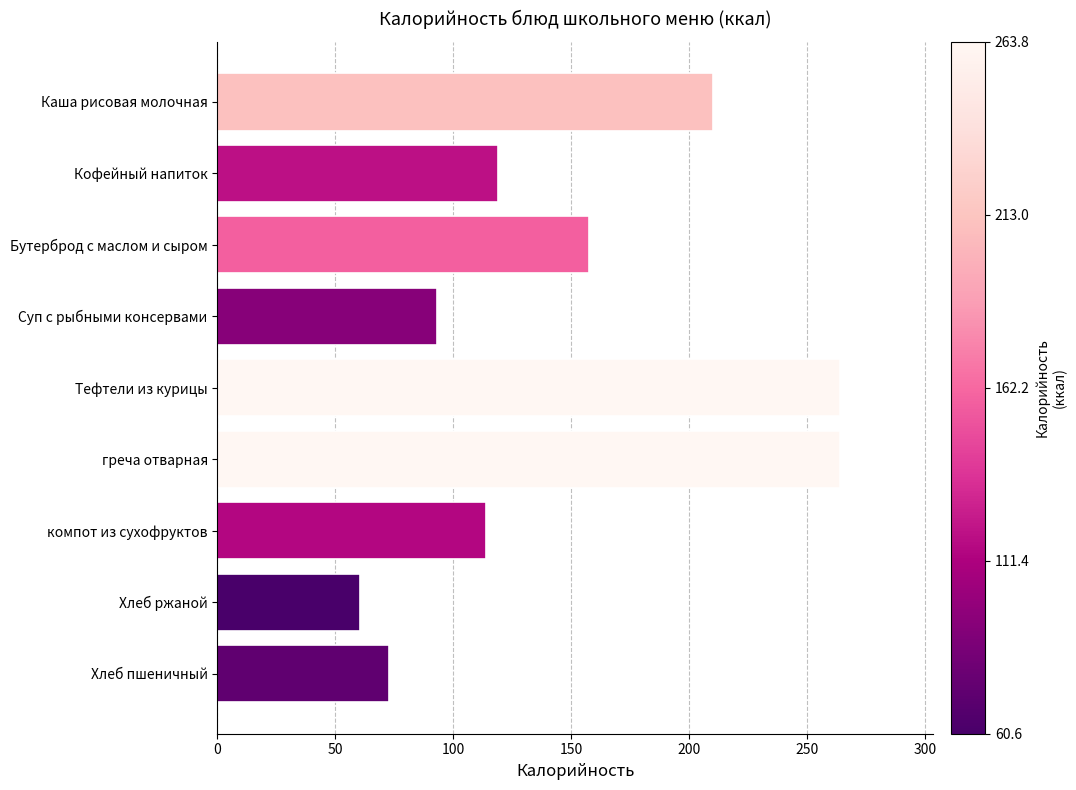

What is the average value?

150.4